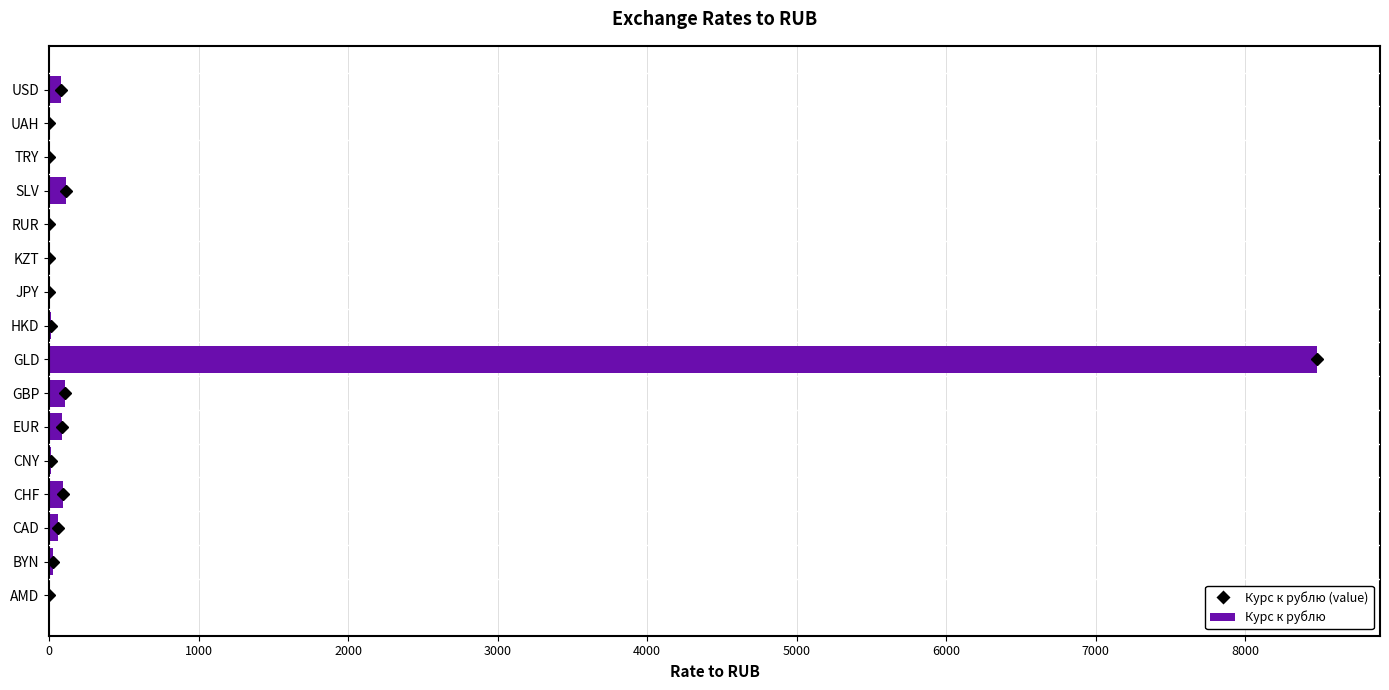

Which category has the highest value across all series?

GLD